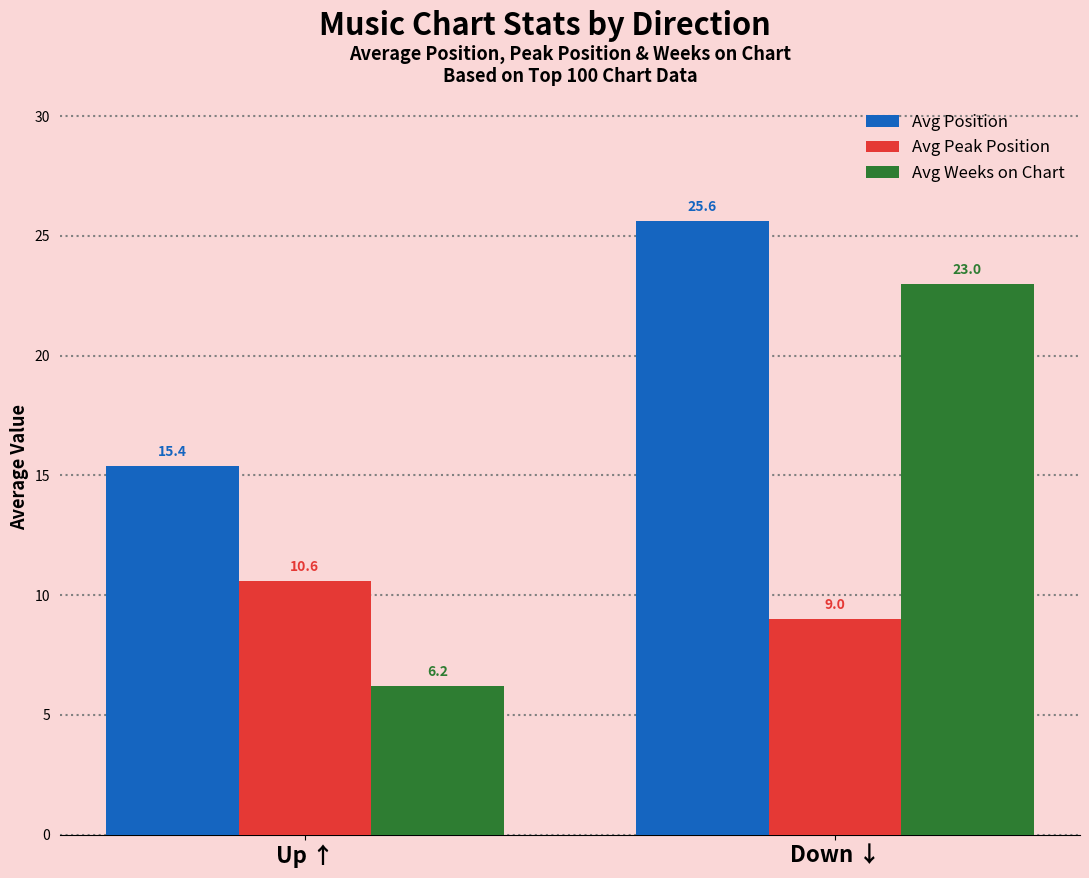

Rank the series by their average value, from highest to lowest.

Avg Position, Avg Weeks on Chart, Avg Peak Position